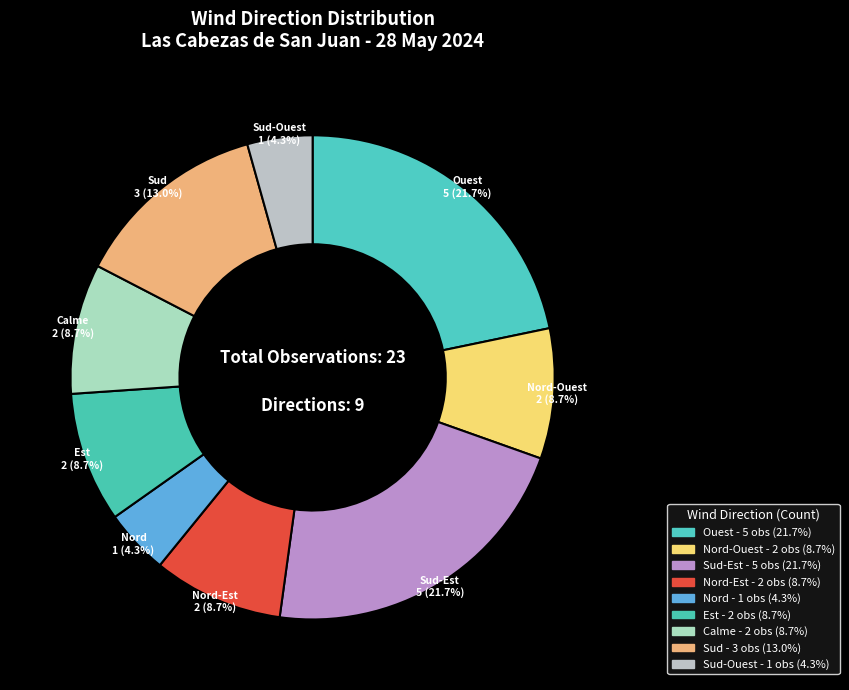

How much of the chart is everything except Sud-Est?

78.3%